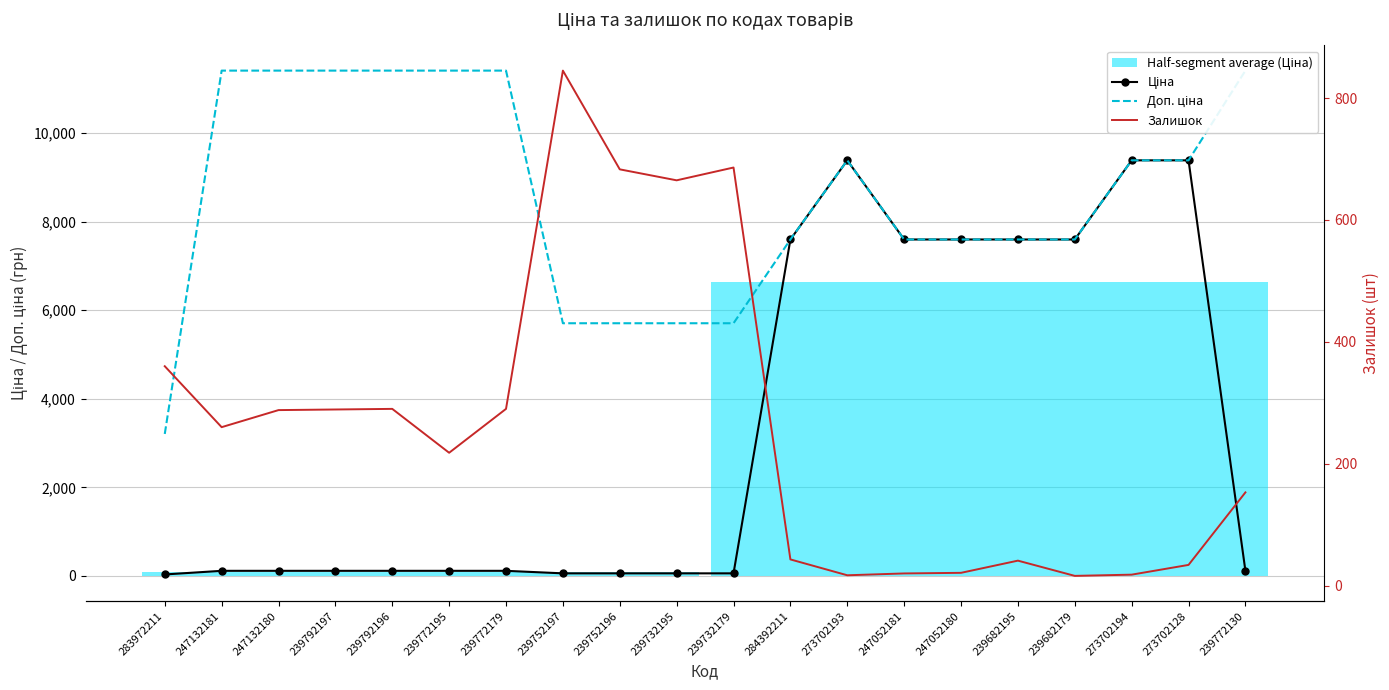

How many values in the Доп. ціна series exceed 9383?

10